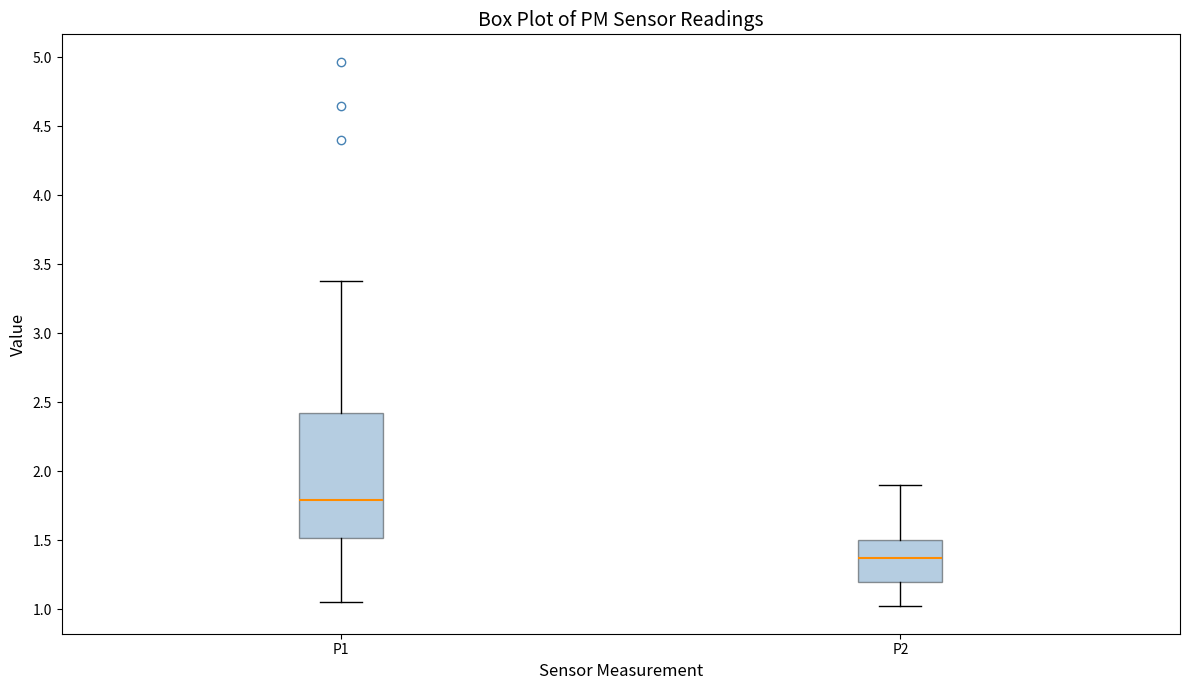

Comparing the boxes themselves (not the whiskers), which one is the tallest?

P1